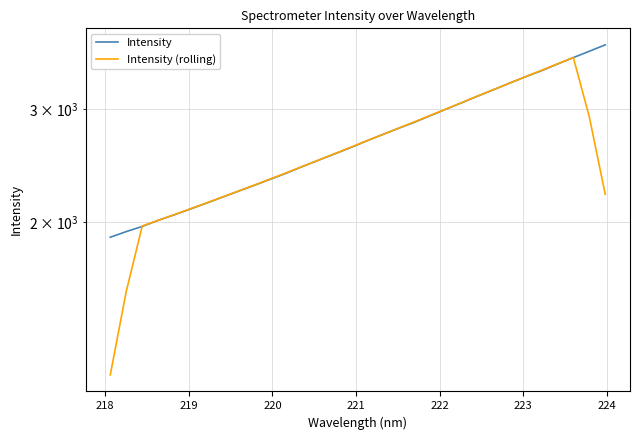

How many lines are shown in the chart?

2